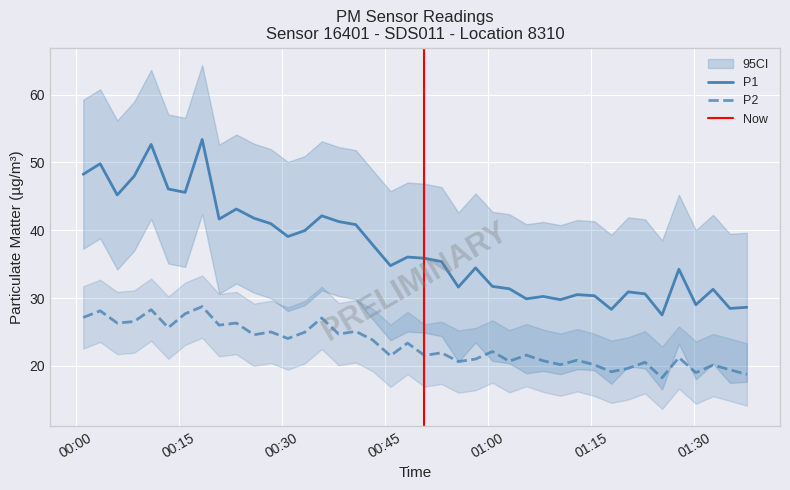

What is the value of the P2 point at the 31st from the left?

20.2